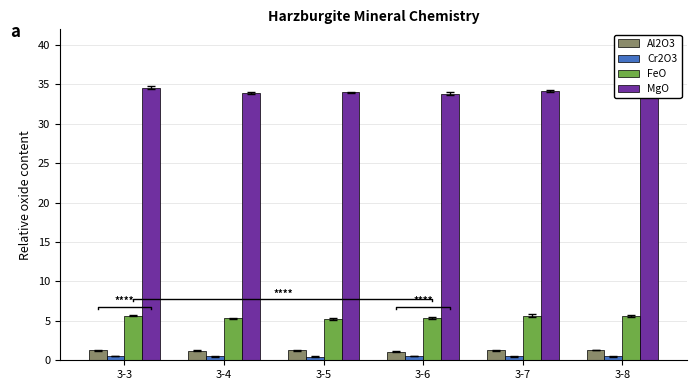

At which label is Cr2O3 closest to 0?

3-5